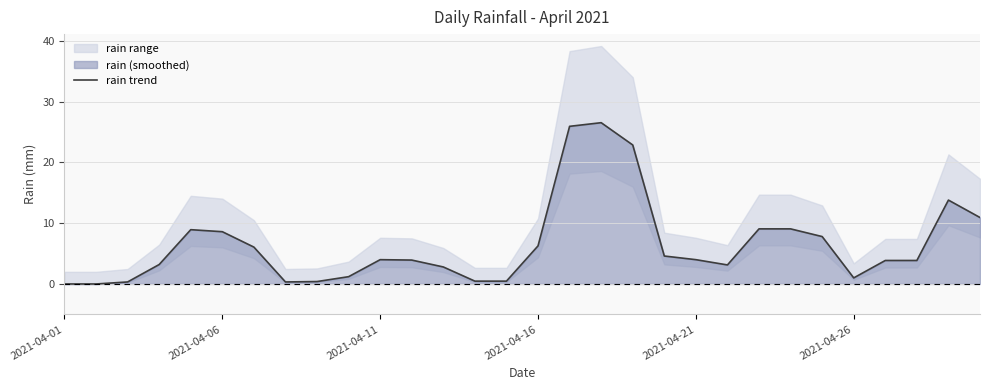

How many values exceed 4?

13